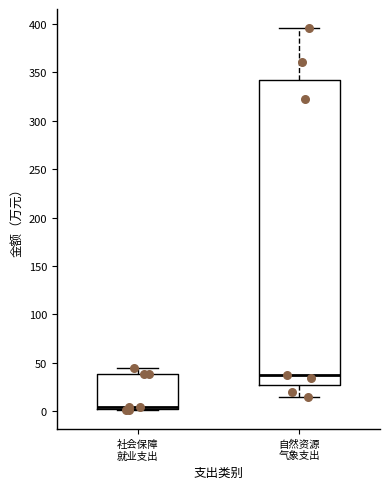

Comparing the boxes themselves (not the whiskers), which one is the tallest?

自然资源 气象支出